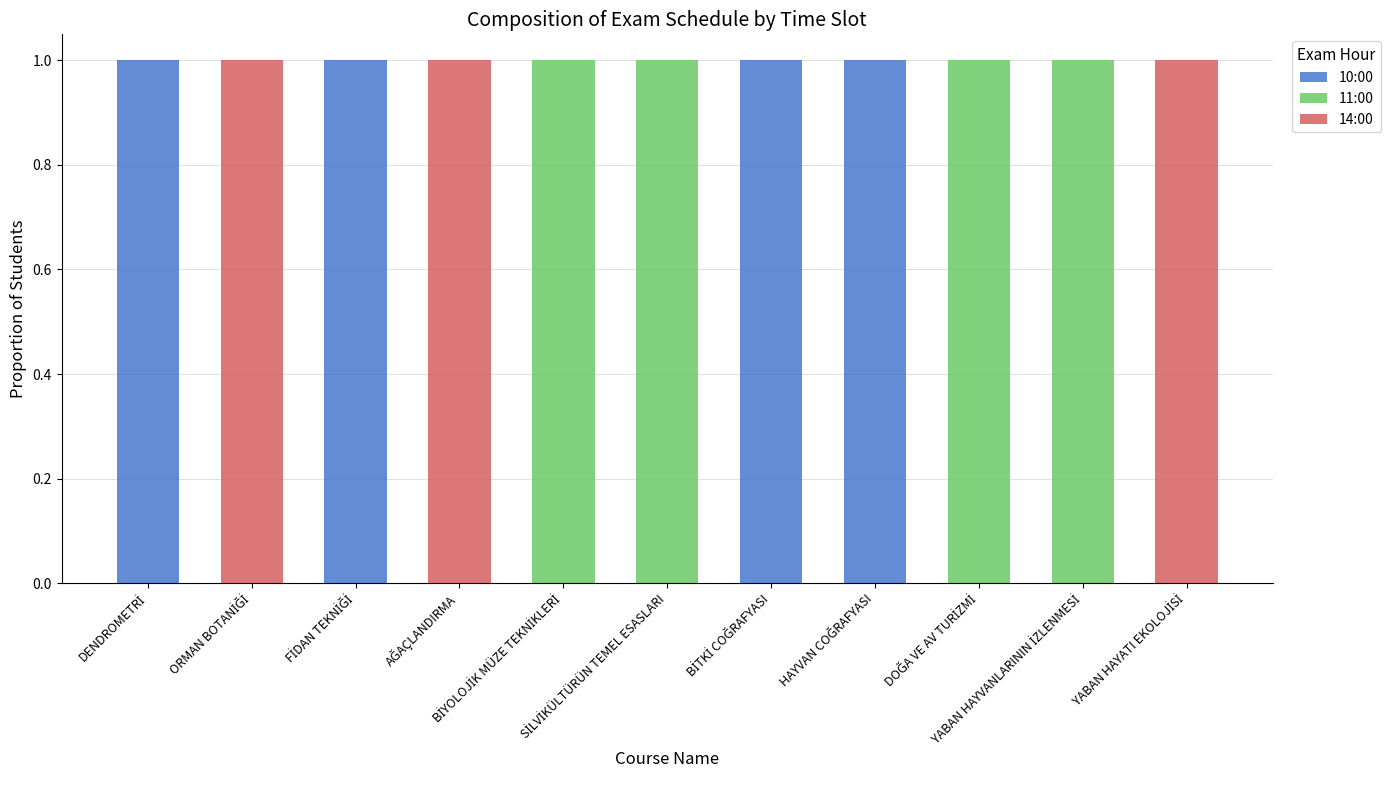

At how many categories does at least one series exceed 0?

11